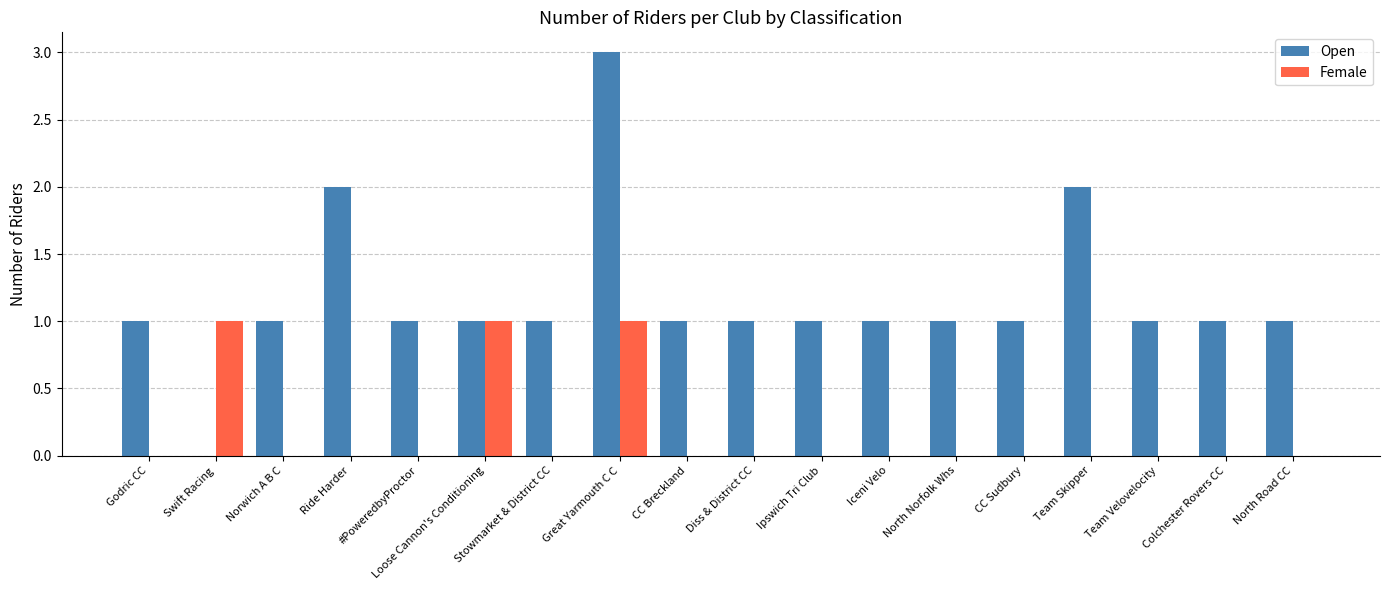

How many groups of bars are there?

18